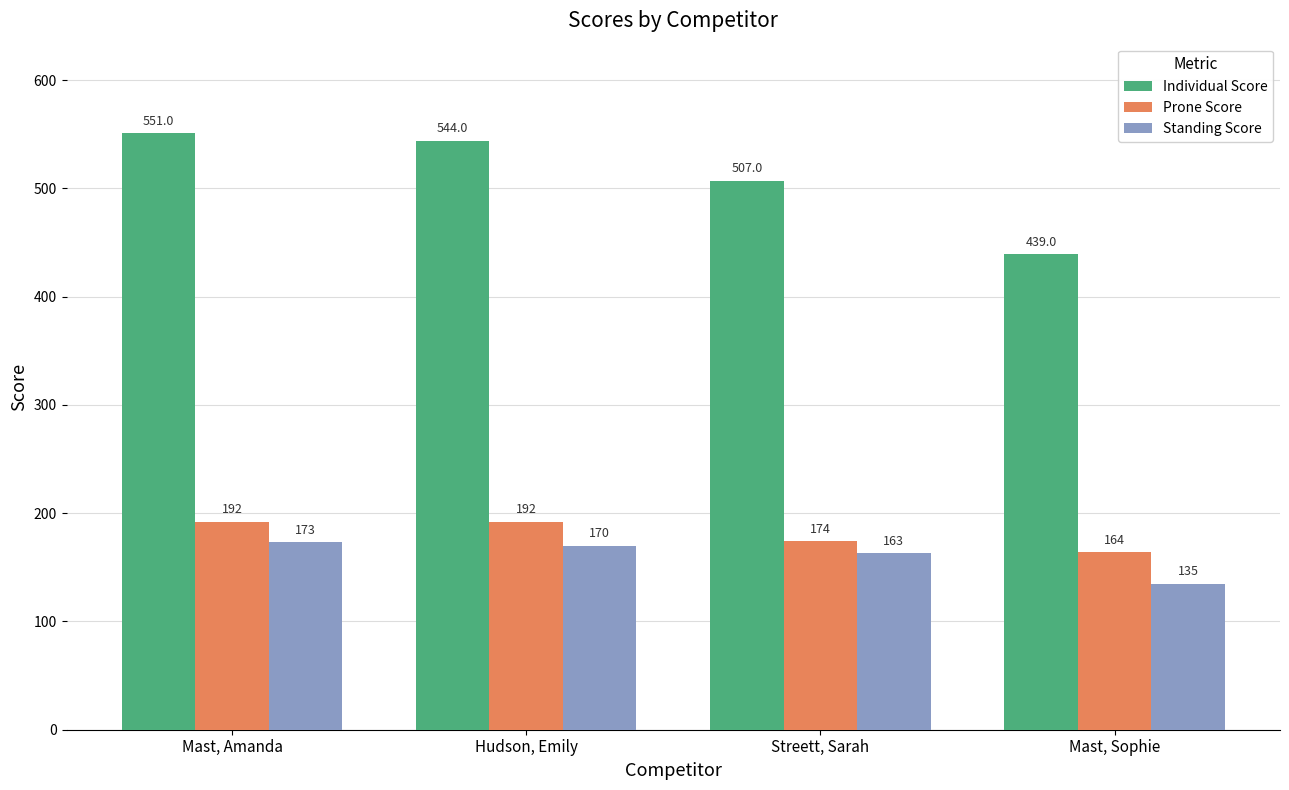

Which series changed the most between Hudson, Emily and Mast, Sophie?

Individual Score